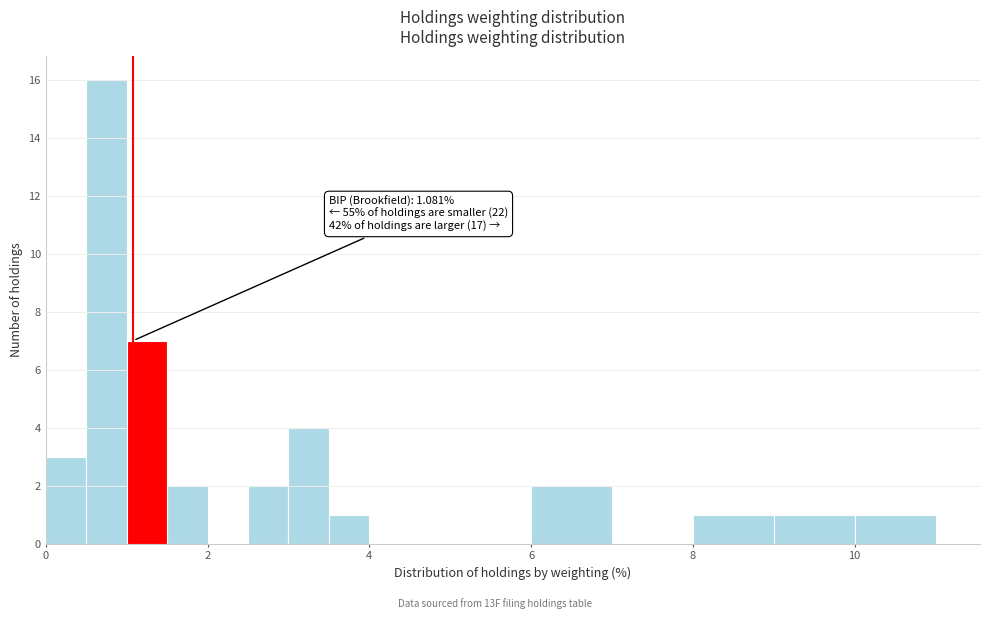

Around what value on the x-axis is the tallest bar? Give the approximate position of its centre, as read against the axis.

0.8